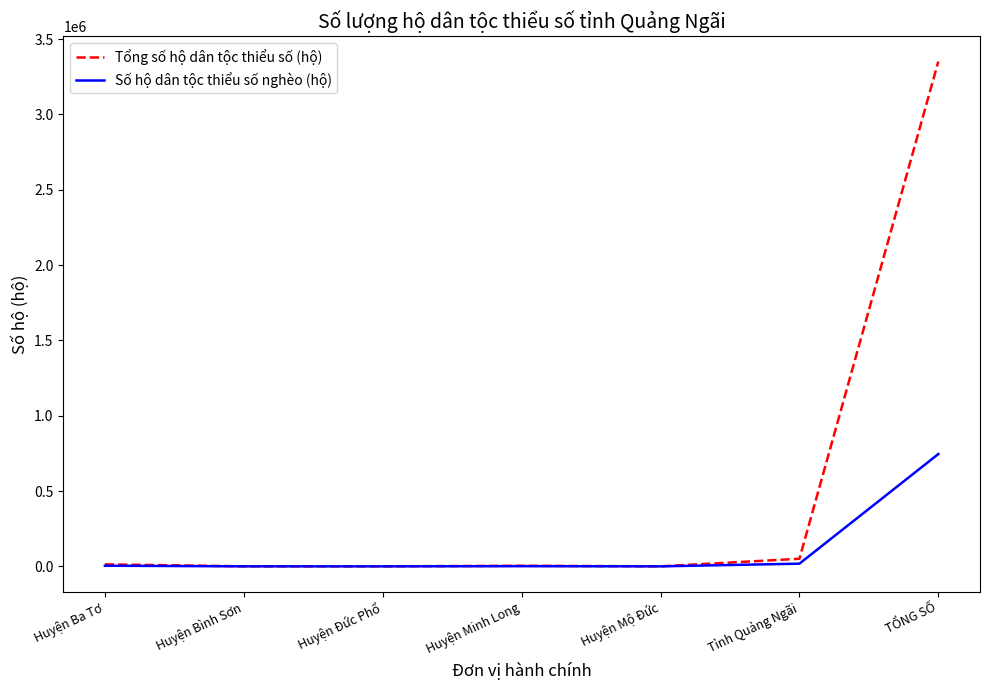

What is the difference between the maximum and second lowest values in the Số hộ dân tộc thiểu số nghèo (hộ) series?

745434